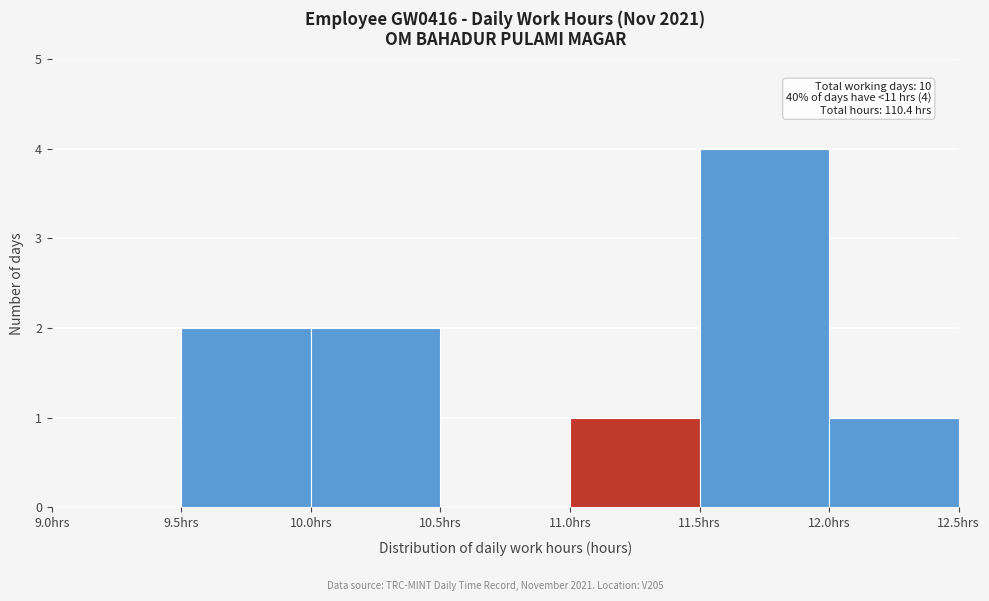

Which range on the x-axis has the tallest bar?

11.5 to 12.0